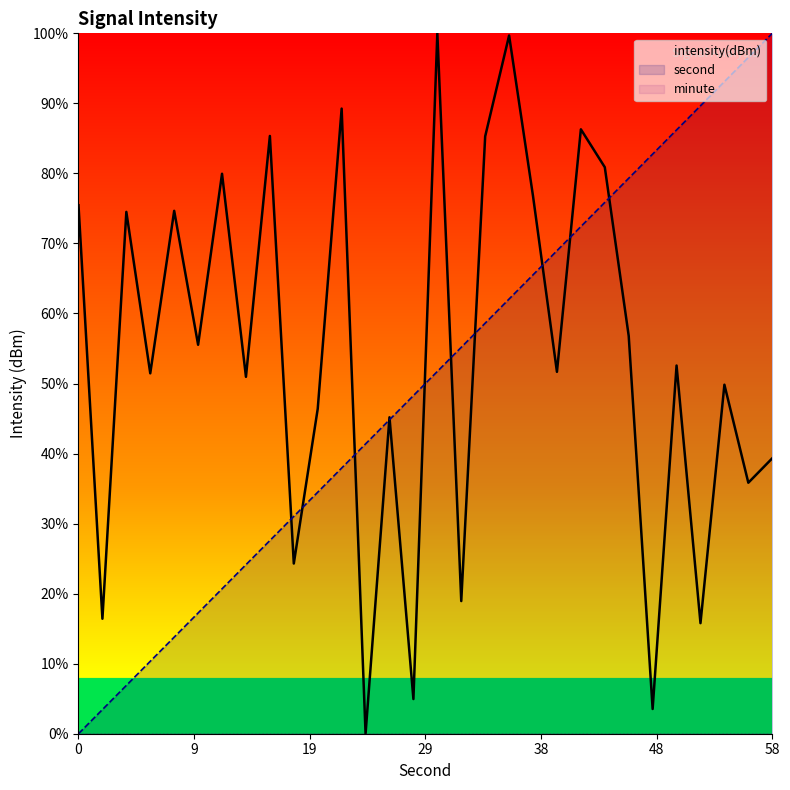

True or false: minute has more than 0 points higher than both neighbors.

False